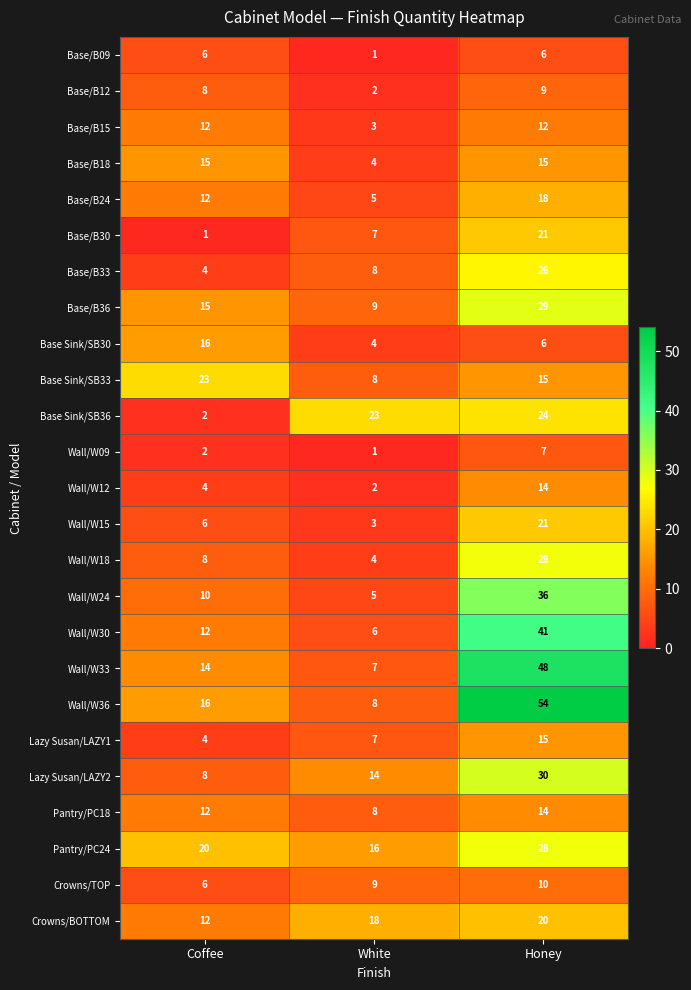

List the labels in order of Wall/W33 value, smallest first.

White, Coffee, Honey